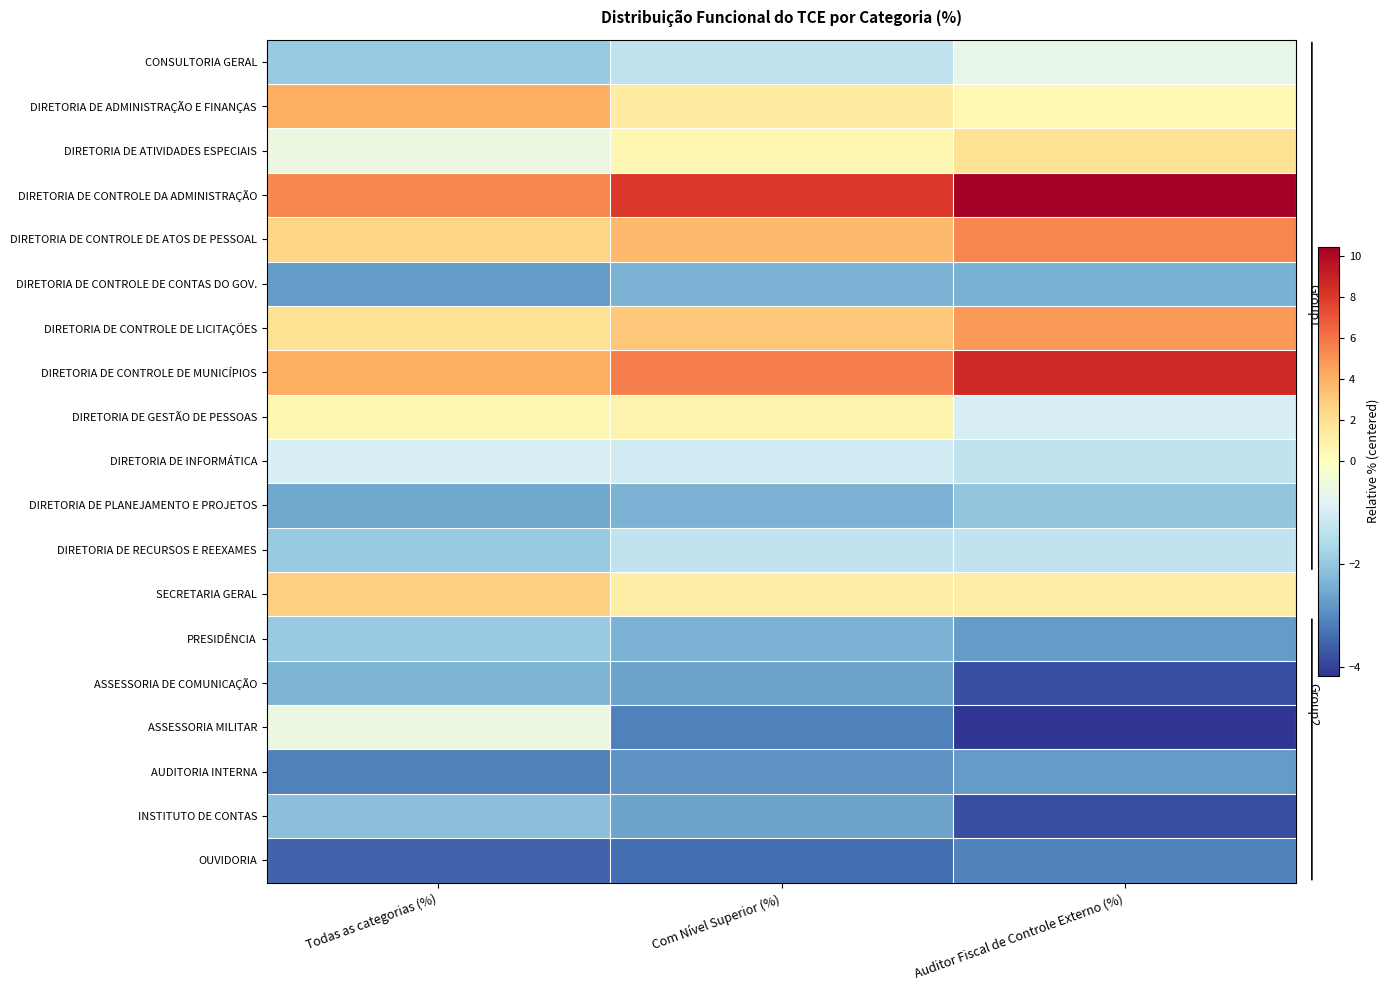

Which has a higher value, Auditor Fiscal de Controle Externo (%) or Todas as categorias (%)?

Auditor Fiscal de Controle Externo (%)